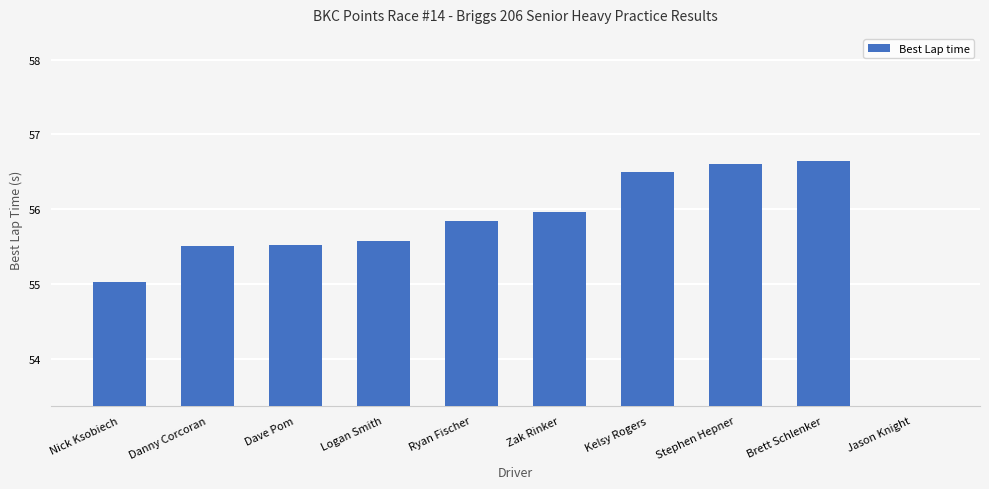

At which category does the chart reach its minimum across all series?

Jason Knight